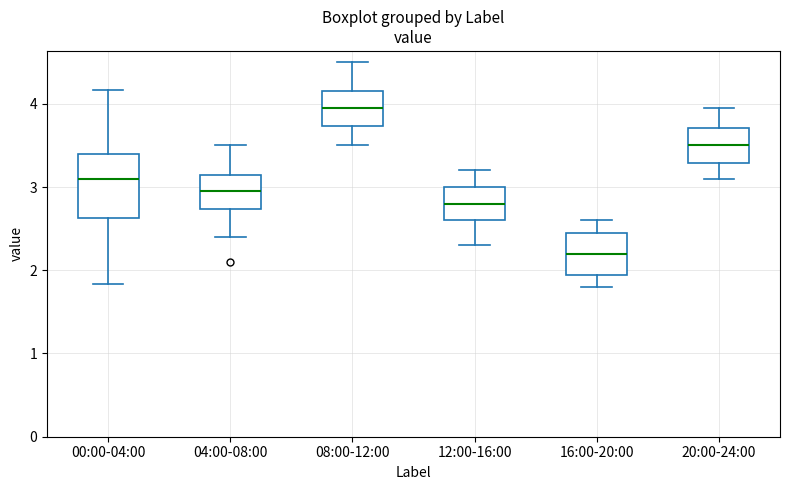

Reading left to right, transcribe this box plot: for each box, give where its median line is, the range the box spans, and where its two whiskers end, as read against the y-axis. The values are not printed on the chart, so give them approximately, as read against the axis.

00:00-04:00: median 3.1, box 2.6 to 3.4, whiskers 1.8 to 4.2
04:00-08:00: median 3.0, box 2.7 to 3.2, whiskers 2.4 to 3.5
08:00-12:00: median 4.0, box 3.7 to 4.2, whiskers 3.5 to 4.5
12:00-16:00: median 2.8, box 2.6 to 3.0, whiskers 2.3 to 3.2
16:00-20:00: median 2.2, box 1.9 to 2.5, whiskers 1.8 to 2.6
20:00-24:00: median 3.5, box 3.3 to 3.7, whiskers 3.1 to 4.0